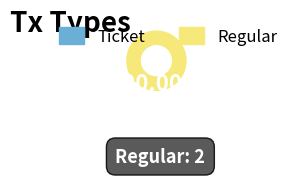

Which slice is the smallest?

Ticket